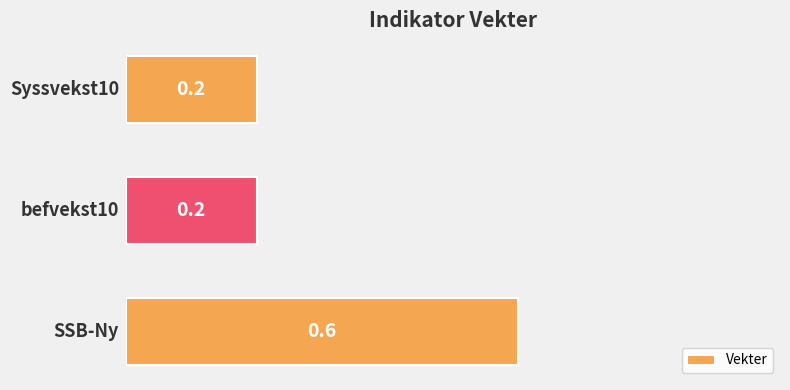

What is the average value?

0.3